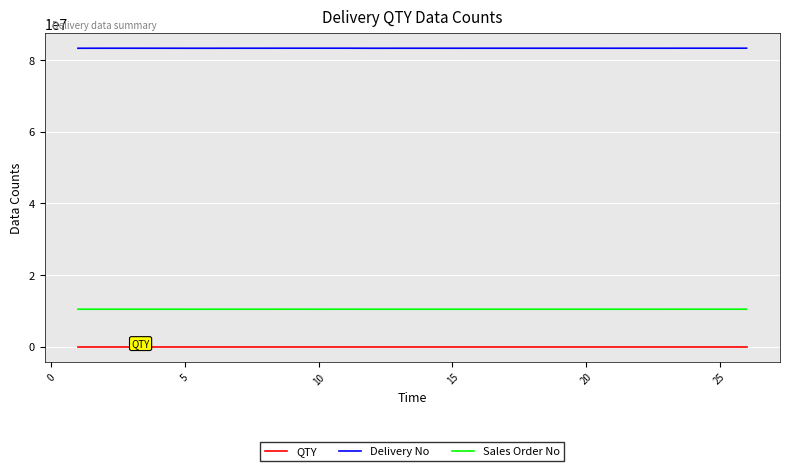

How many distinct data groups are displayed?

3